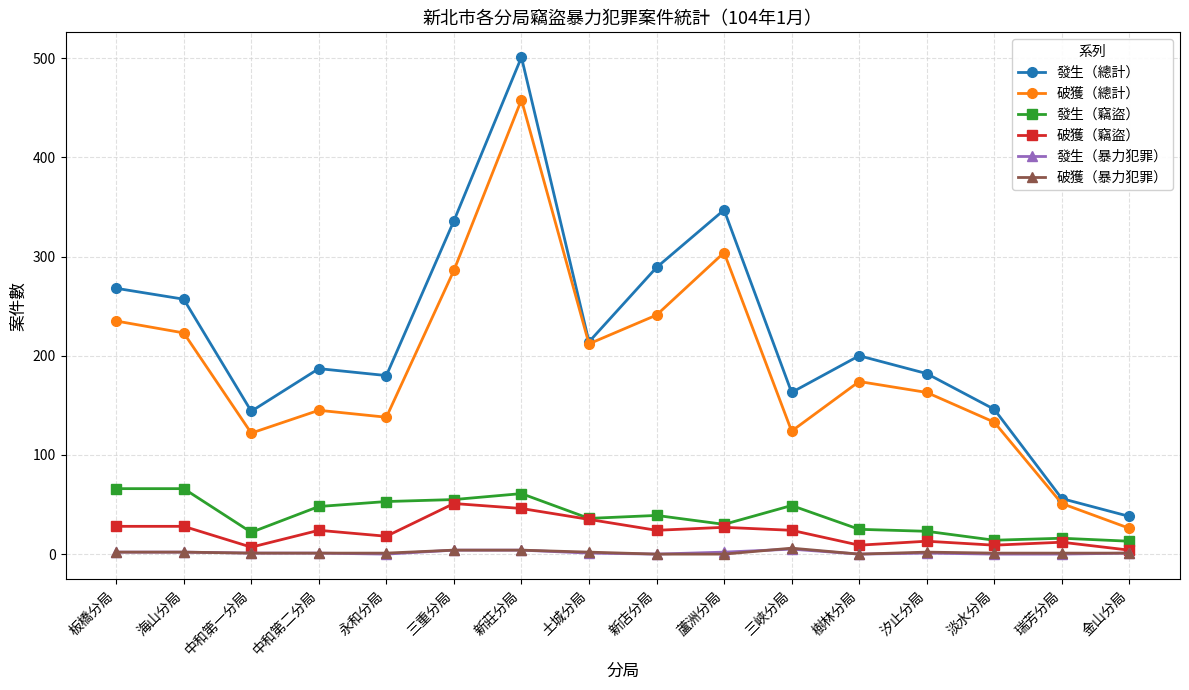

True or false: 破獲（暴力犯罪） and 發生（總計） intersect in this chart.

False